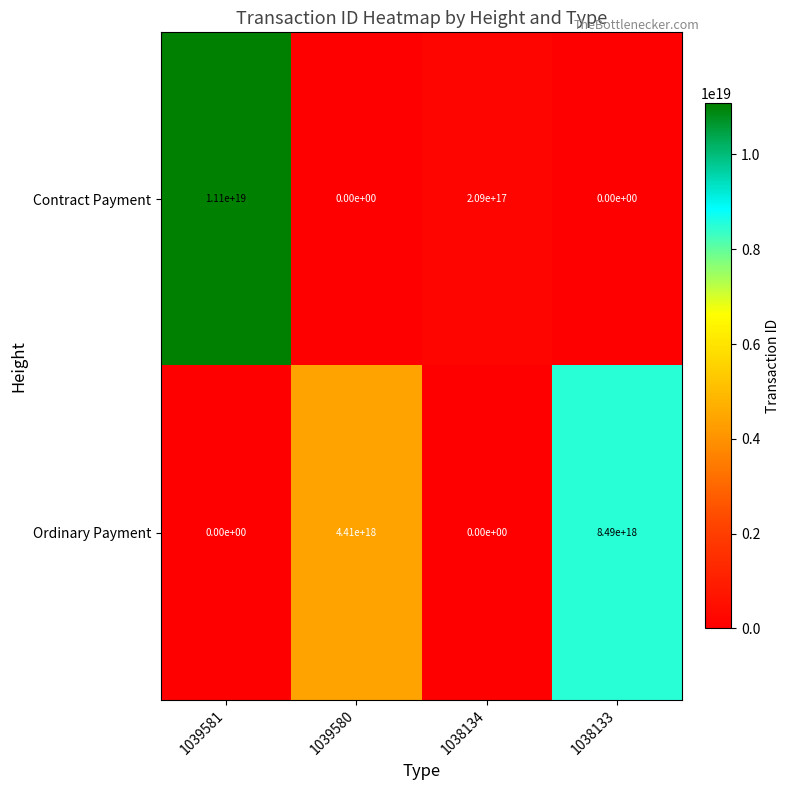

Count the Ordinary Payment values in the range 0 to 8490000000000000000.

4